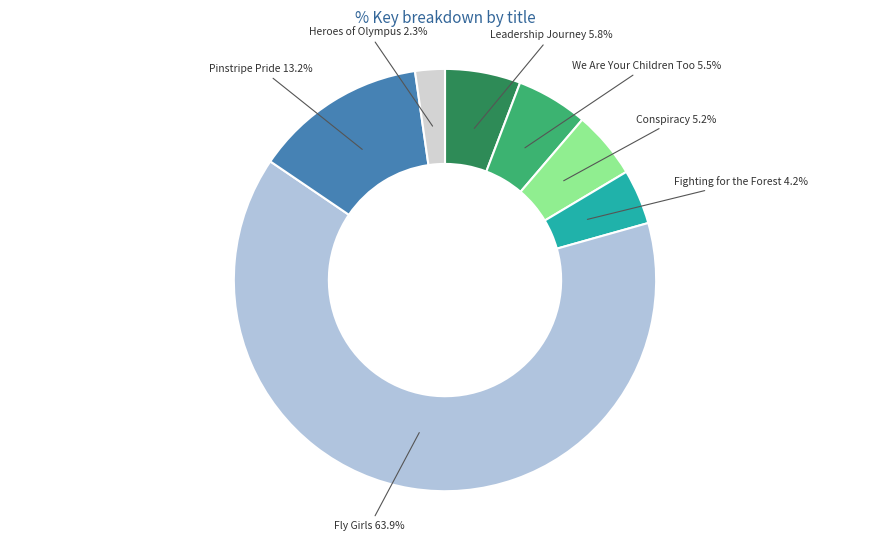

To the nearest percent, what is the difference between the largest and smallest slice percentages?

62%